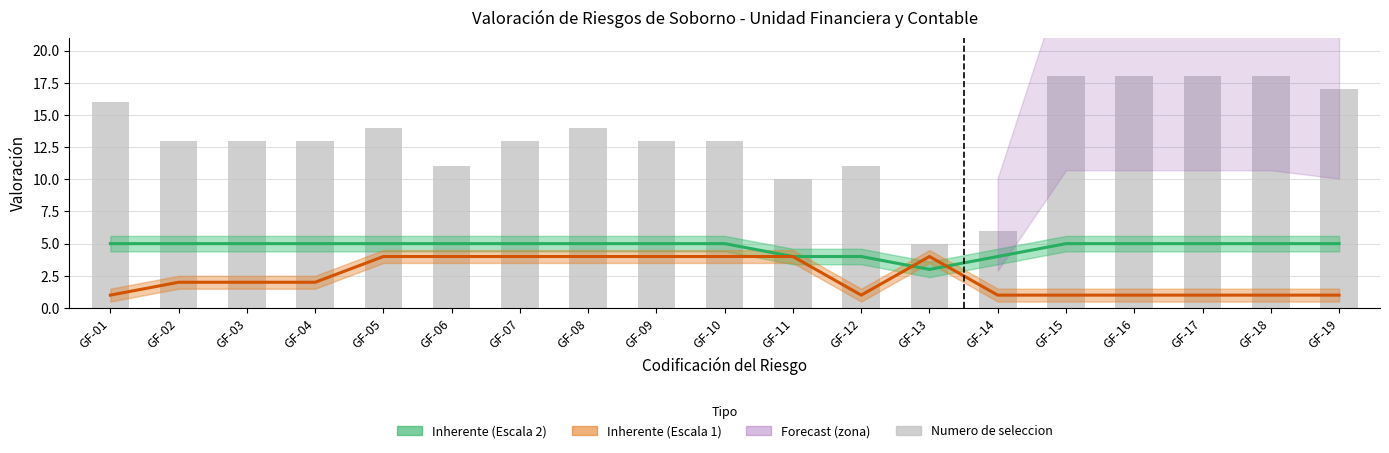

What is the difference between the maximum and second lowest values in the Inherente (Escala 1) series?

3